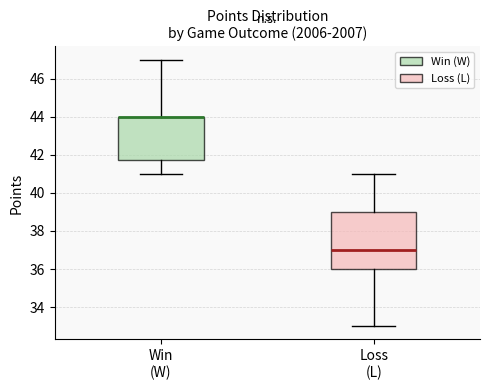

Comparing the boxes themselves (not the whiskers), which one is the tallest?

Loss (L)